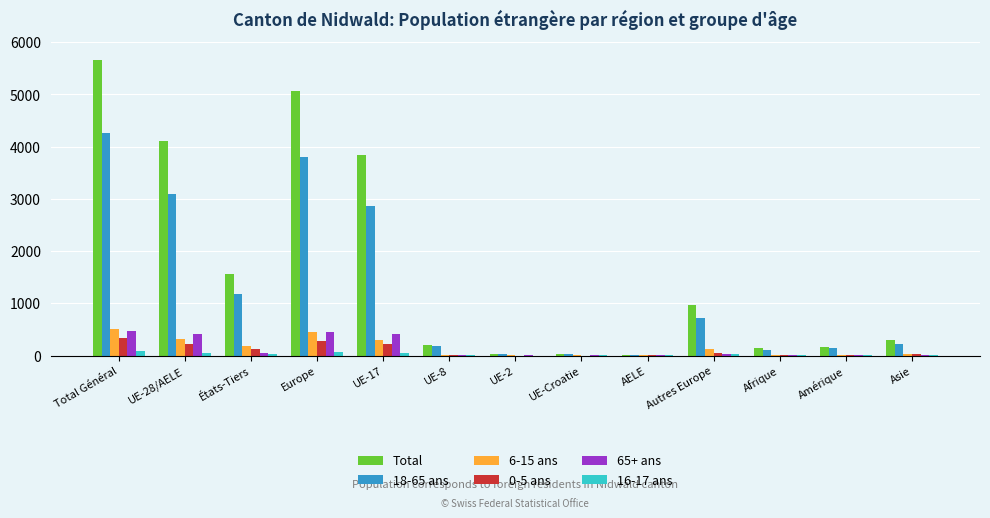

Where does the 65+ ans series first go above 7?

Total Général